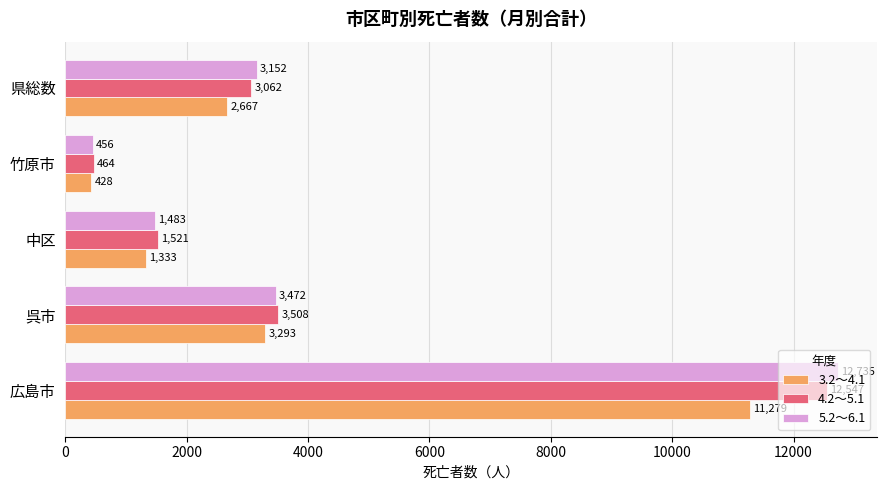

What is the spread (max minus min) of values at 県総数?

485